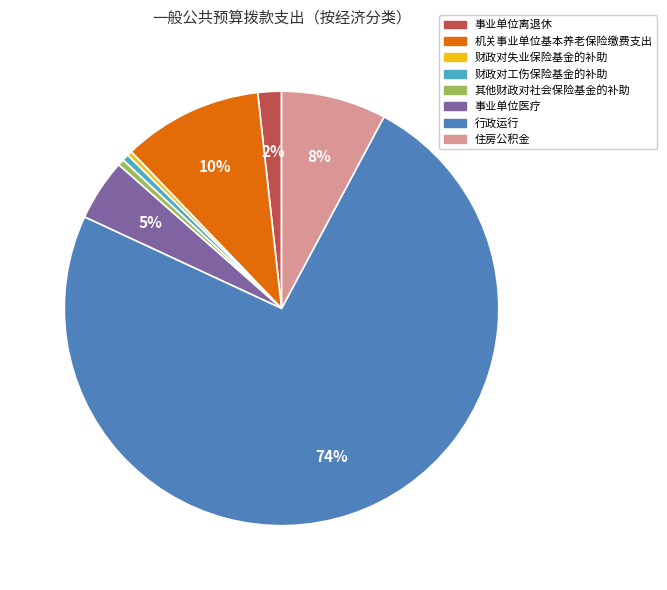

How many slices are in this pie chart?

8